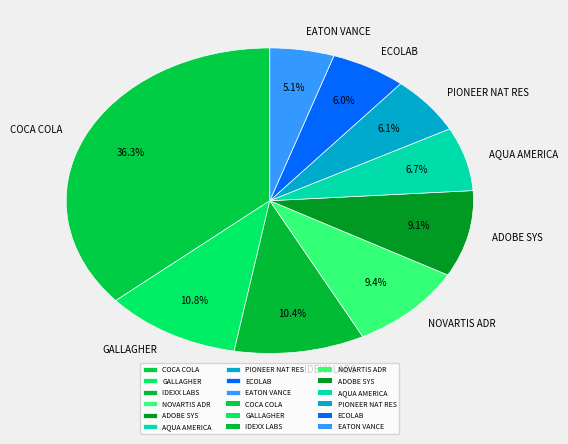

Approximately how many times larger is the value at ADOBE SYS compared to IDEXX LABS?

0.9